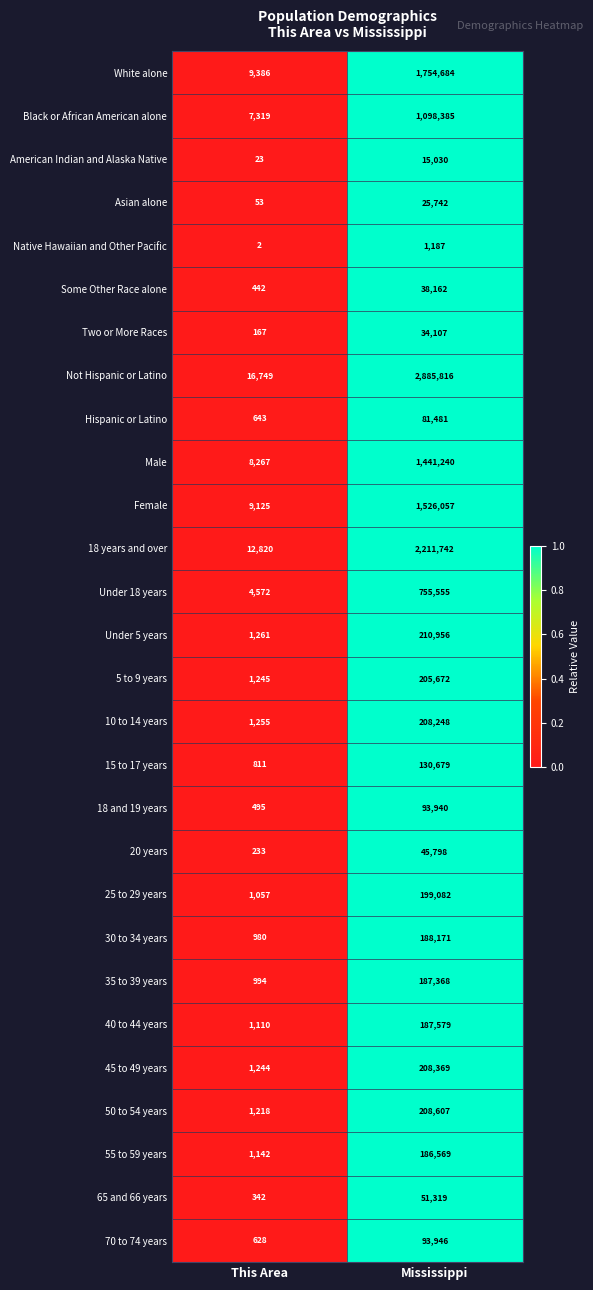

True or false: American Indian and Alaska Native has a value of 34 at This Area.

False